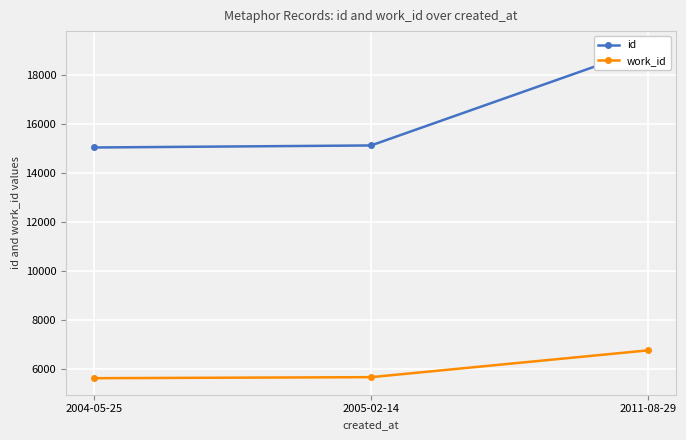

How many values in the work_id series are below 5658?

1